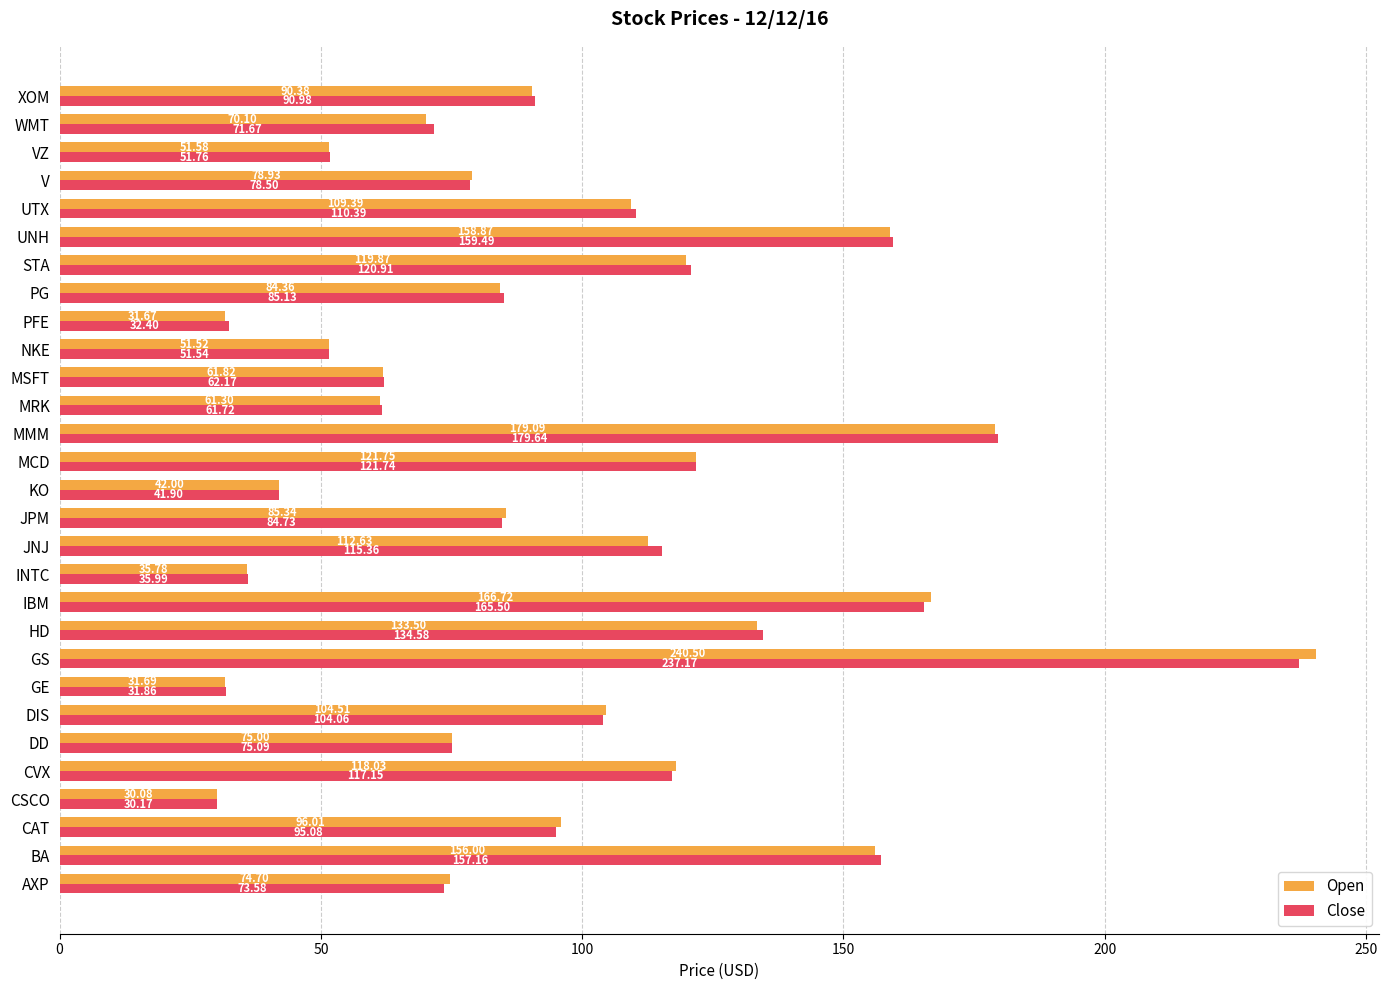

List the labels in order of Close value, smallest first.

CSCO, GE, PFE, INTC, KO, NKE, VZ, MRK, MSFT, WMT, AXP, DD, V, JPM, PG, XOM, CAT, DIS, UTX, JNJ, CVX, STA, MCD, HD, BA, UNH, IBM, MMM, GS